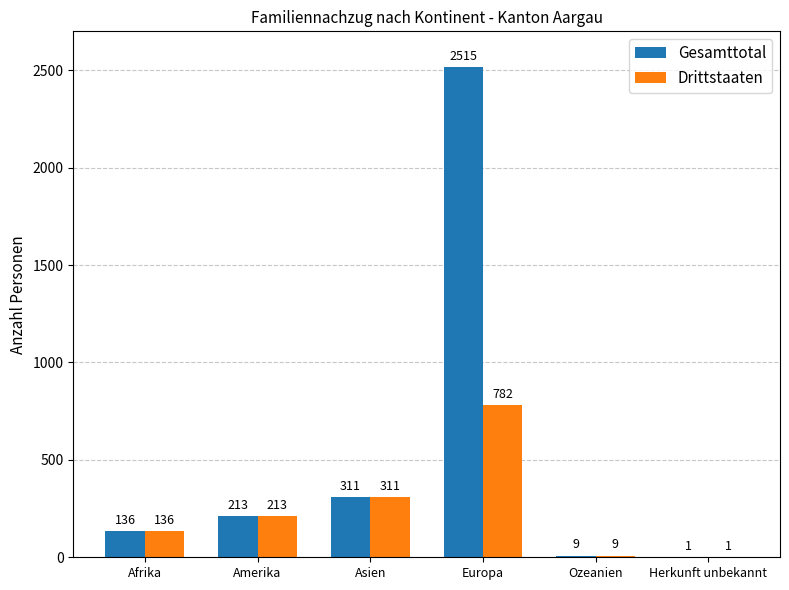

The Drittstaaten series shows 501 at Asien. True or false?

False